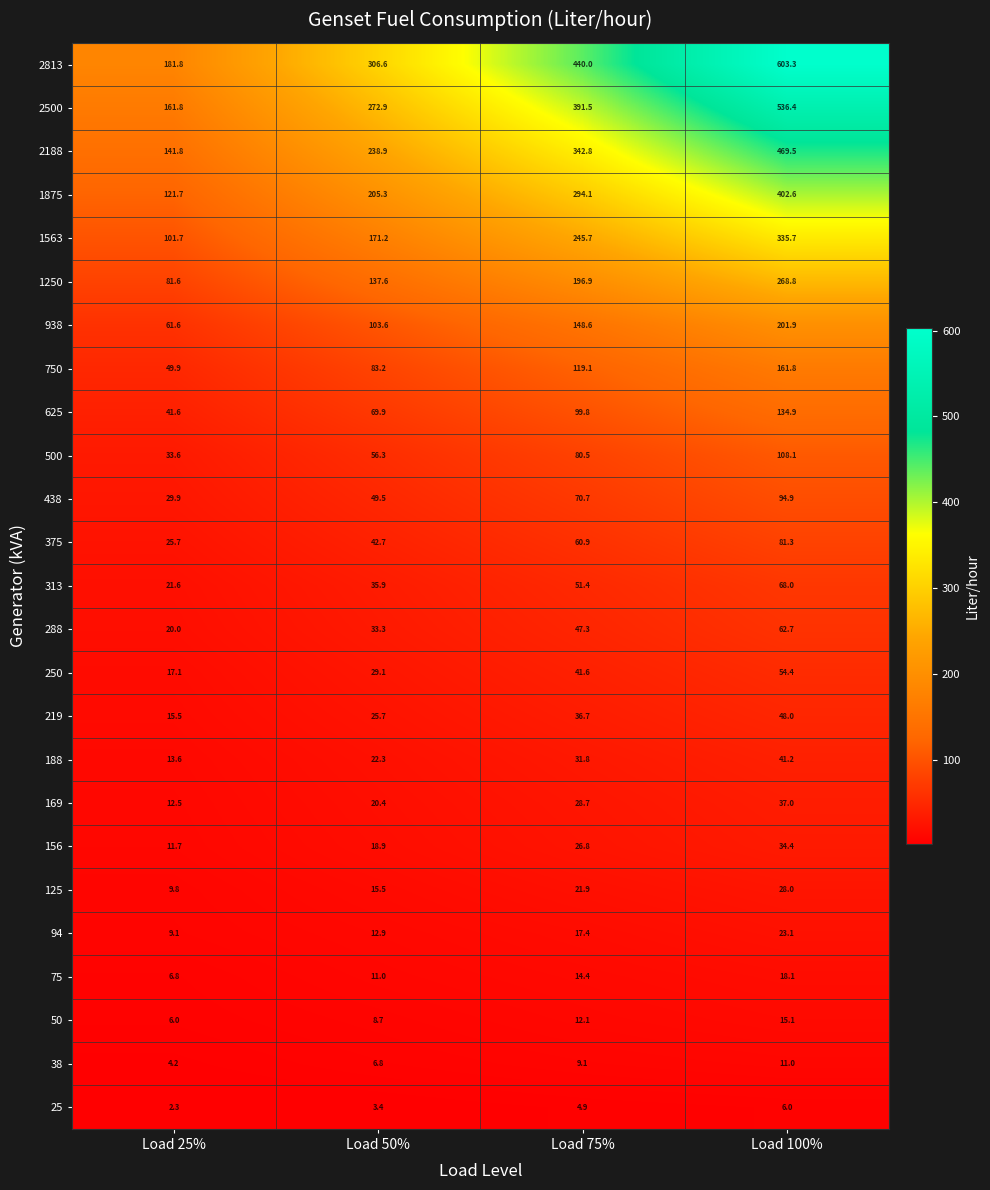

Count the number of categories in the chart.

4